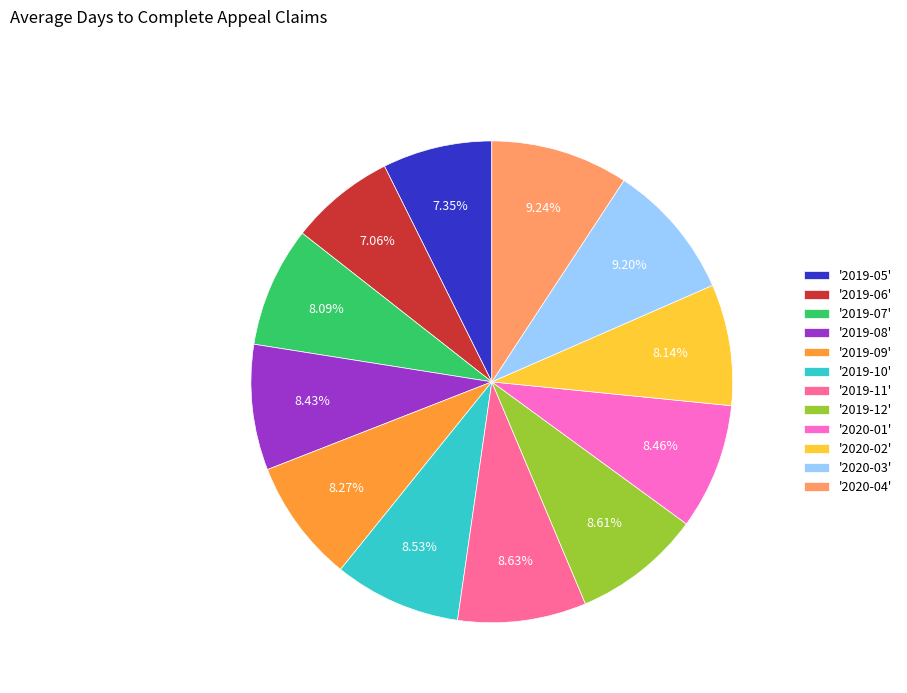

To the nearest percent, what is the average slice percentage?

8%